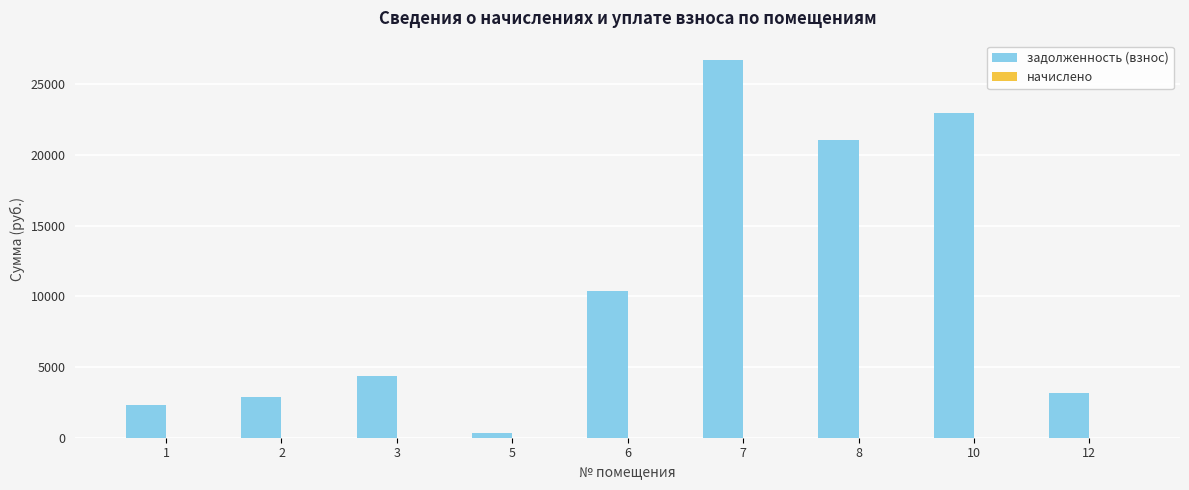

What is the average value?

10470.5